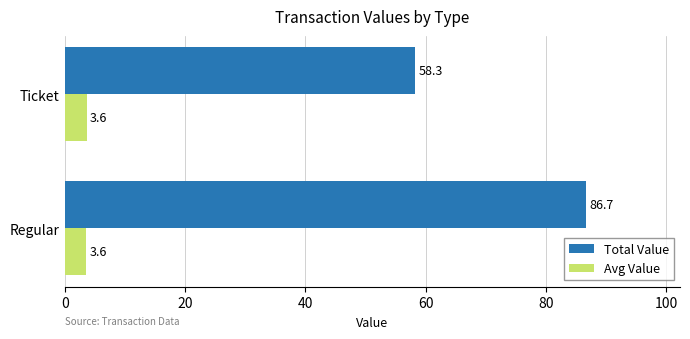

What is the approximate value of Avg Value at Ticket?

3.6